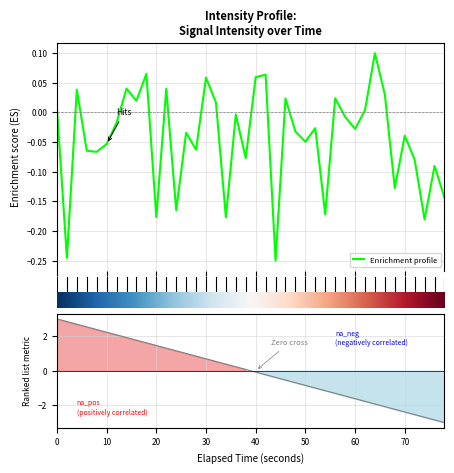

After their last crossing, which series has the higher values: Ranking metric scores or Enrichment profile?

Enrichment profile